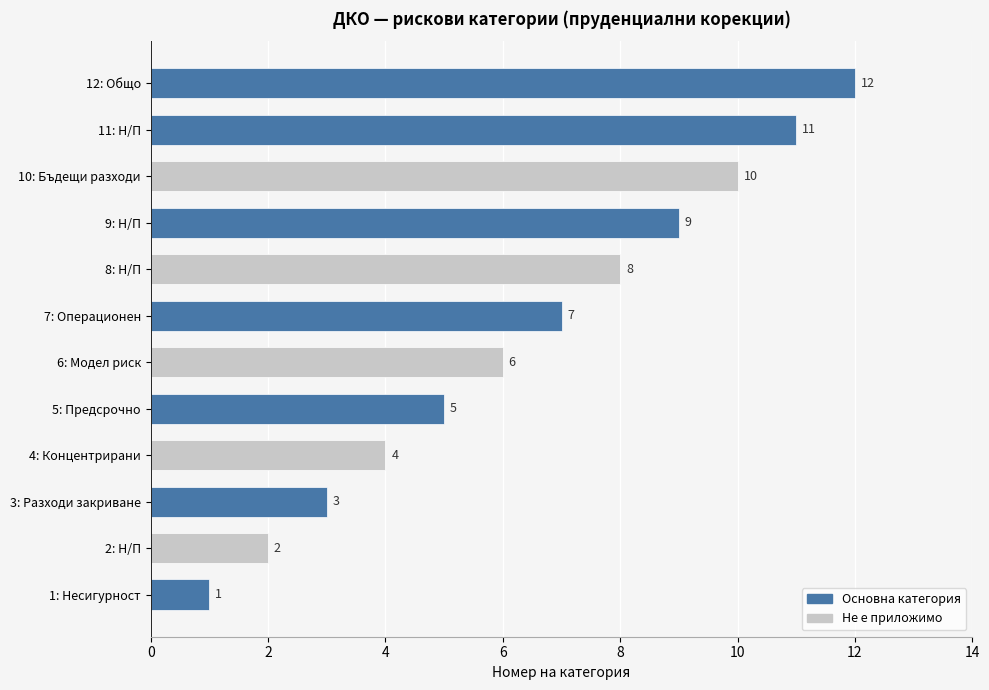

What is the maximum value shown in the chart?

12